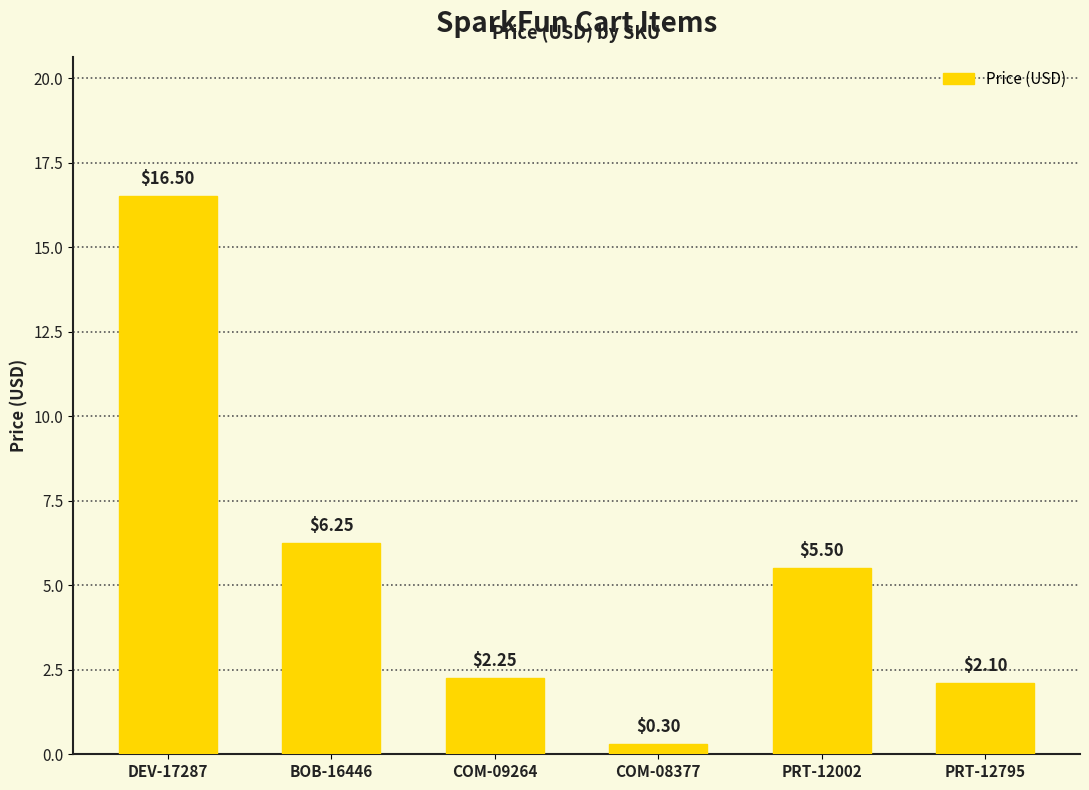

Which category has the lowest value across all series?

COM-08377